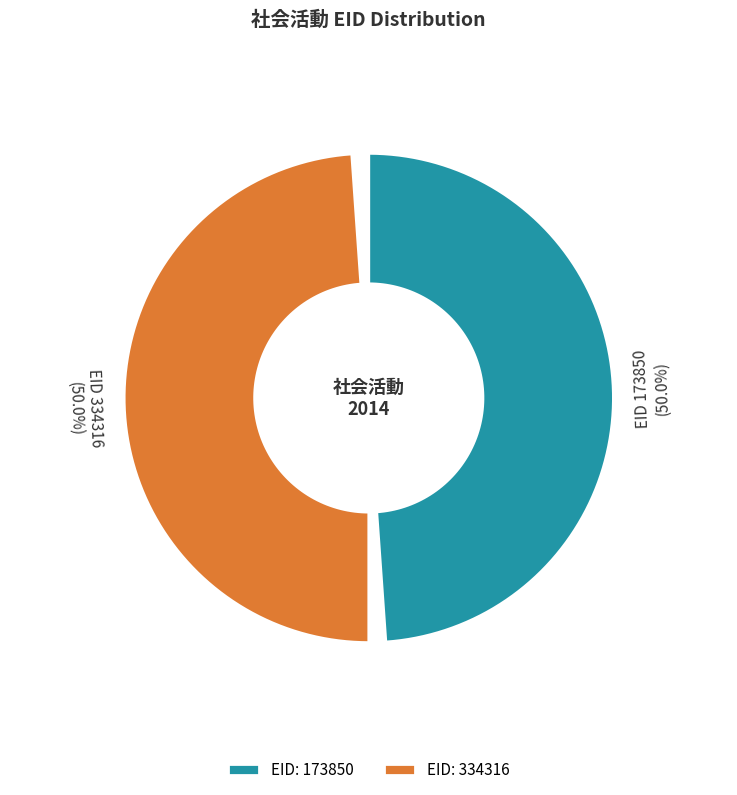

How many slices are in this pie chart?

2